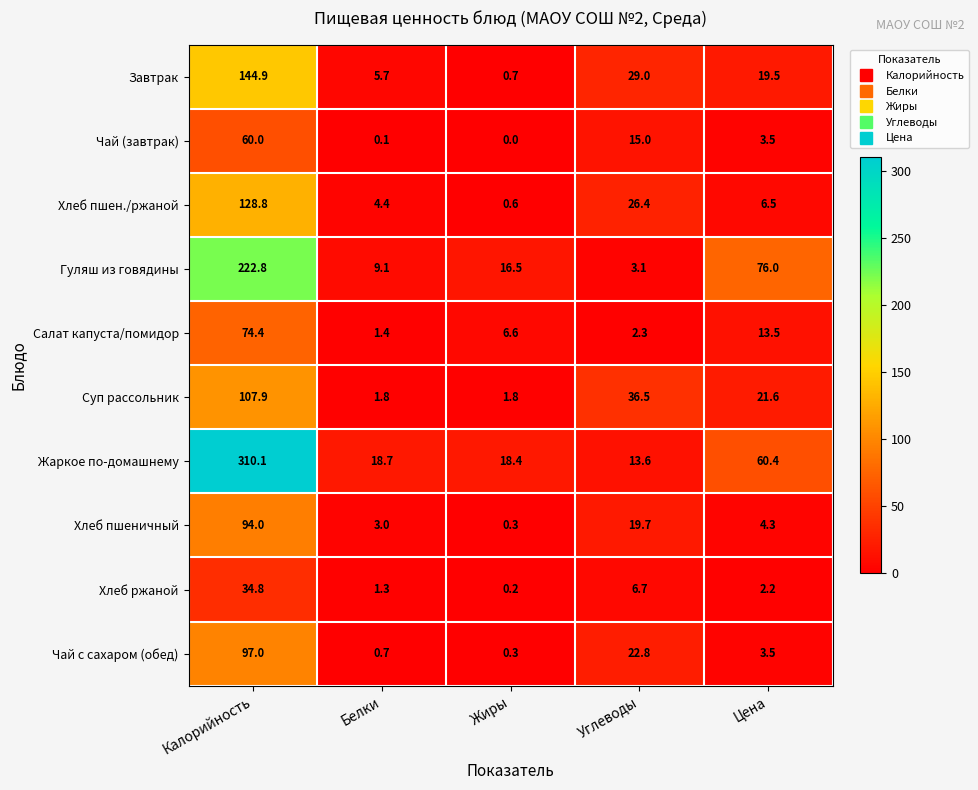

Rank the categories by Завтрак value from lowest to highest.

Жиры, Белки, Цена, Углеводы, Калорийность